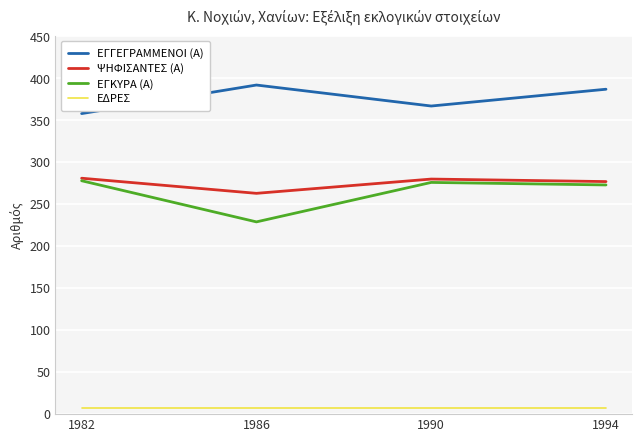

Which category has the highest value across all series?

1986